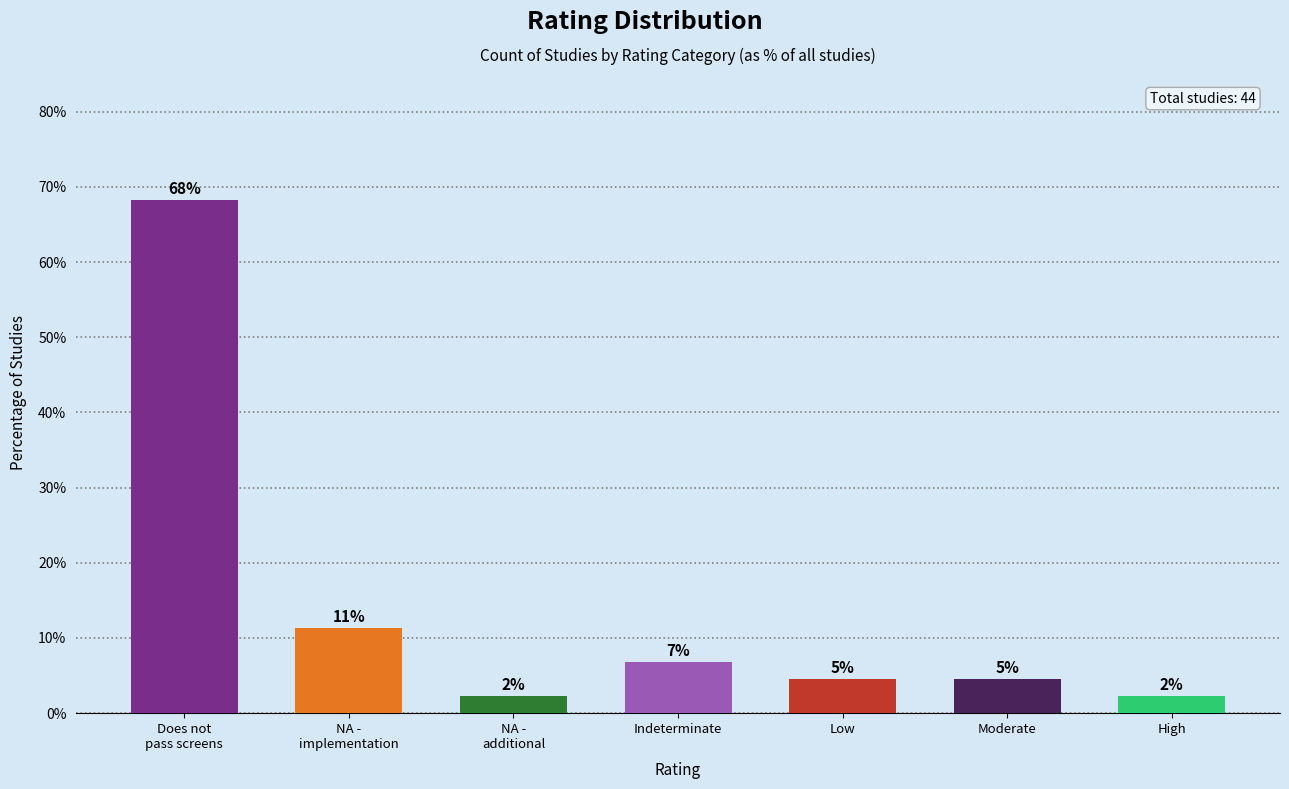

Reading right to left, what are all the values shown in this chart?

2.3	4.5	4.5	6.8	2.3	11.4	68.2